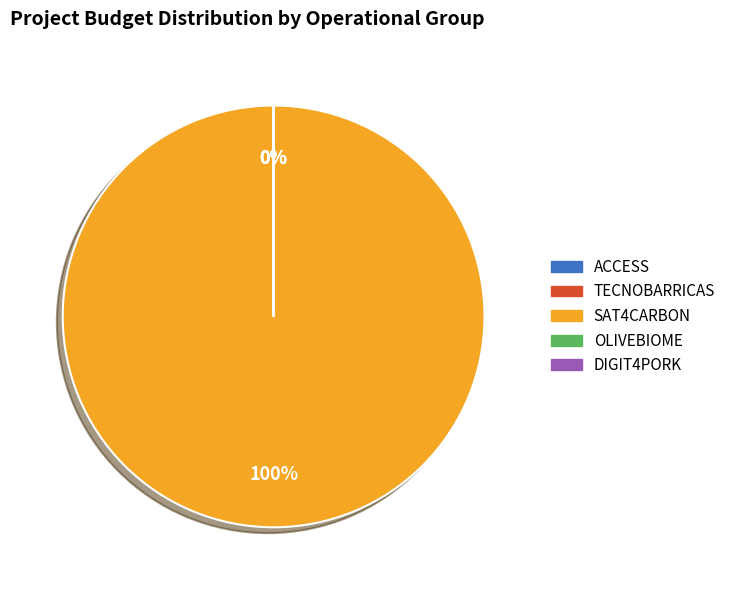

What is the largest slice in the pie chart?

SAT4CARBON